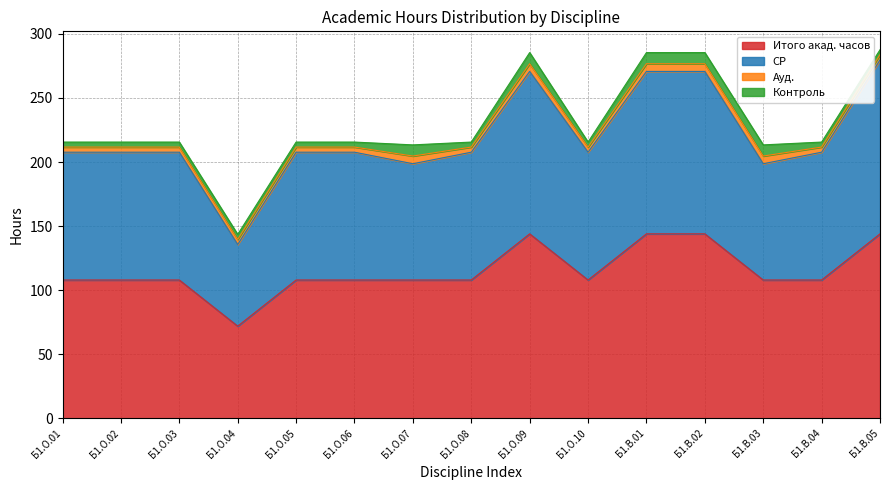

What is the highest value of the Итого акад. часов series?

144.0